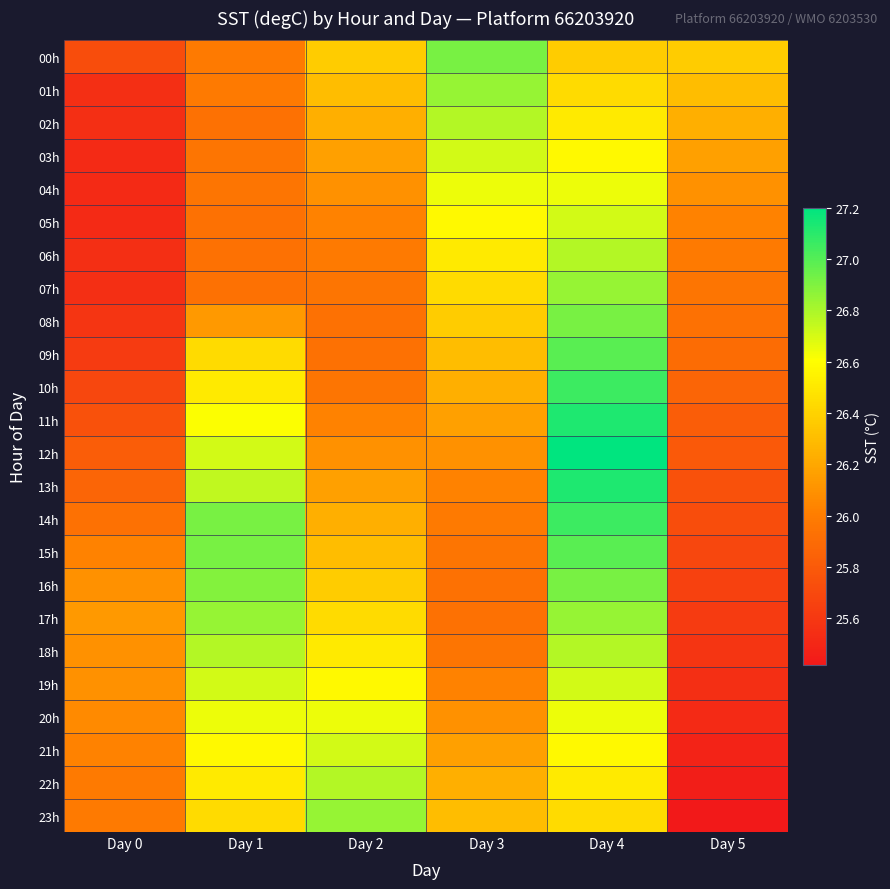

Which label corresponds to the smallest value in the chart?

Day 5